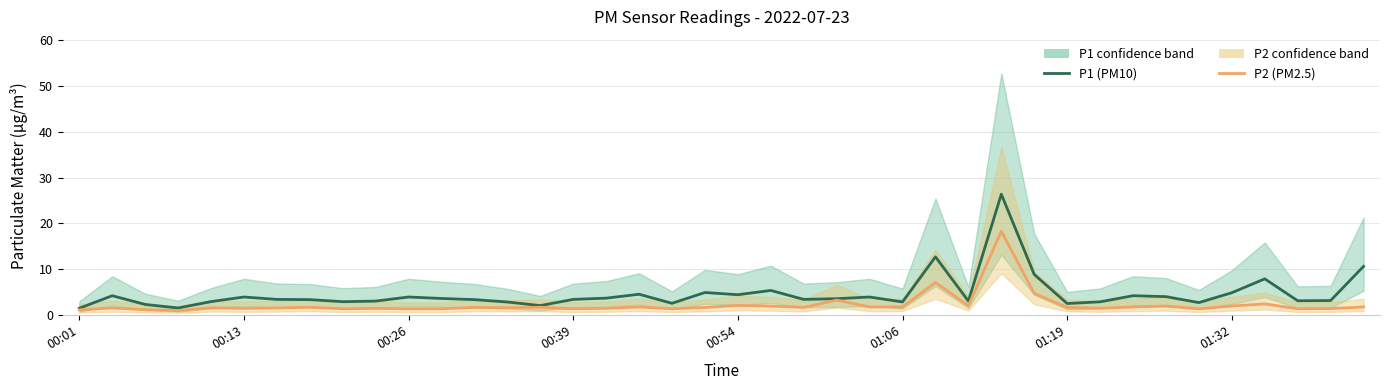

What position from the right is 37?

3